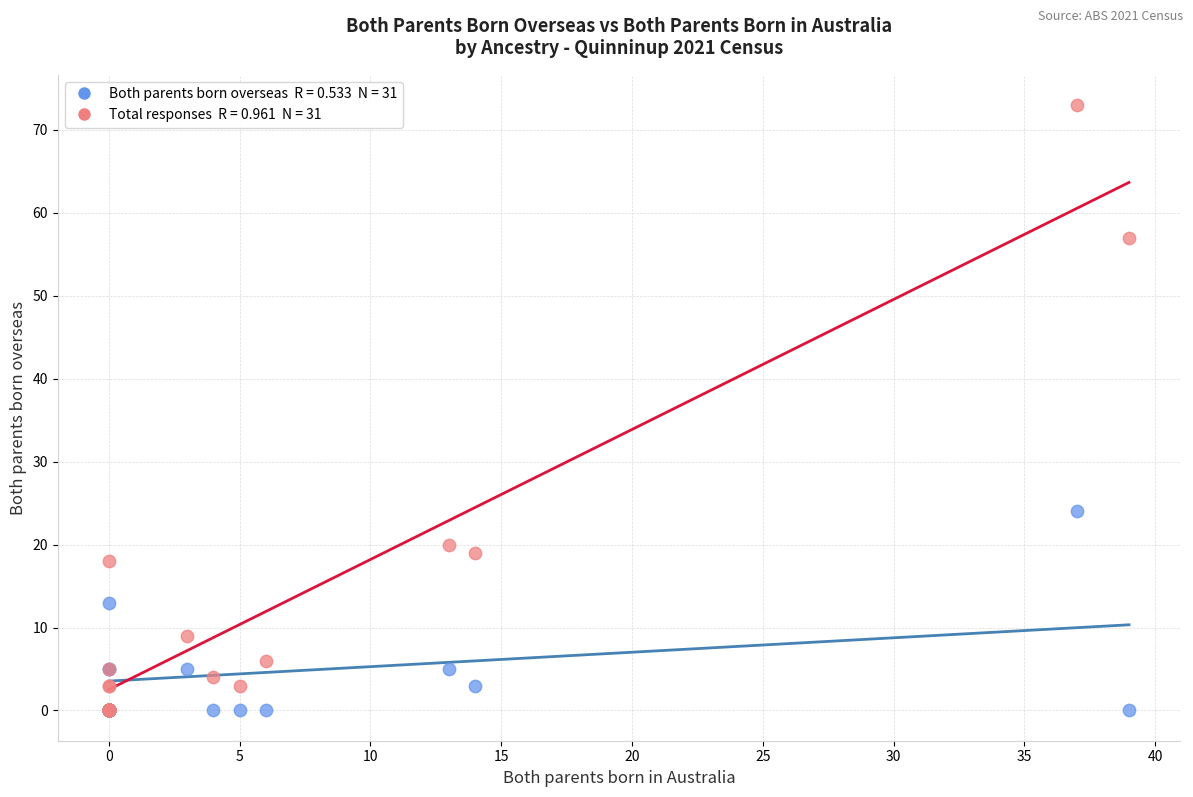

Across all series, what Y value is closest to 36?

24